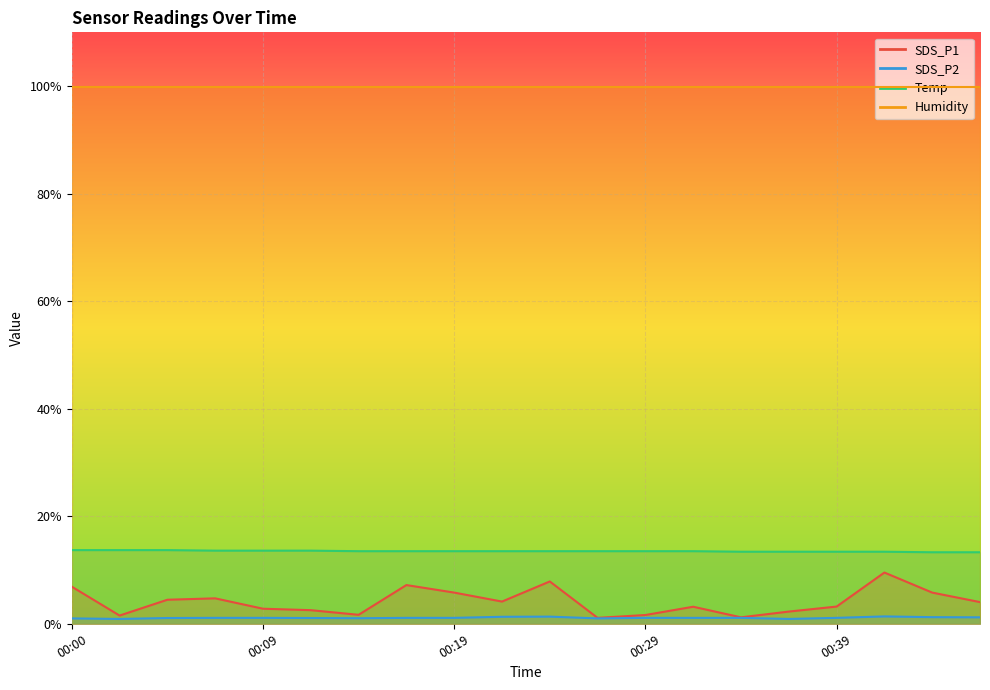

Rank the categories by SDS_P1 value from lowest to highest.

00:27, 00:34, 00:02, 00:29, 00:14, 00:36, 00:12, 00:09, 00:31, 00:39, 00:46, 00:22, 00:04, 00:07, 00:19, 00:44, 00:00, 00:17, 00:24, 00:41